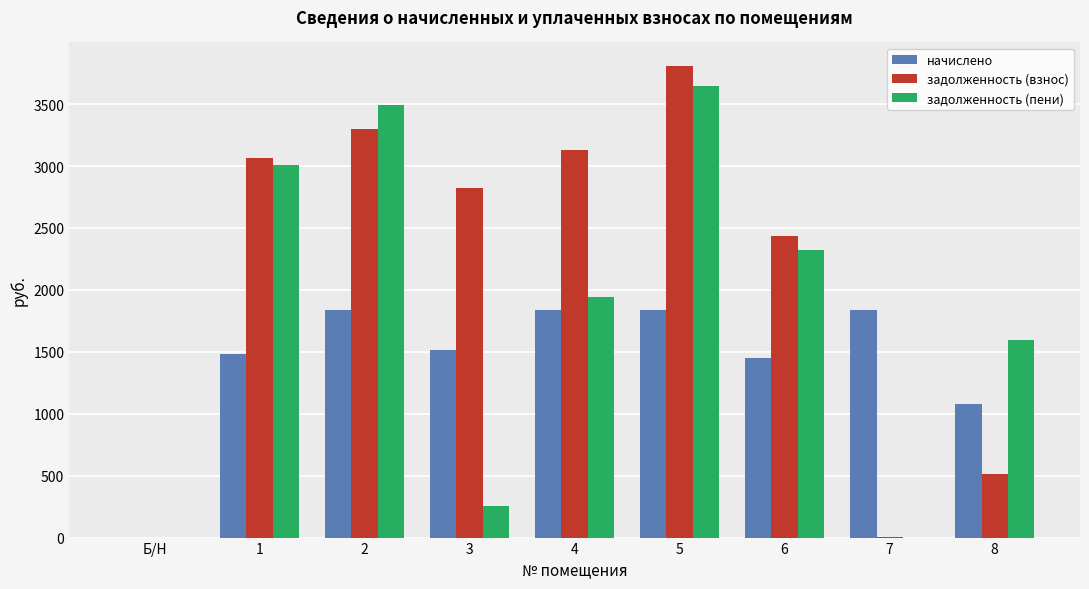

What is the sum of the задолженность (взнос) values at 8 and 3?

3341.3